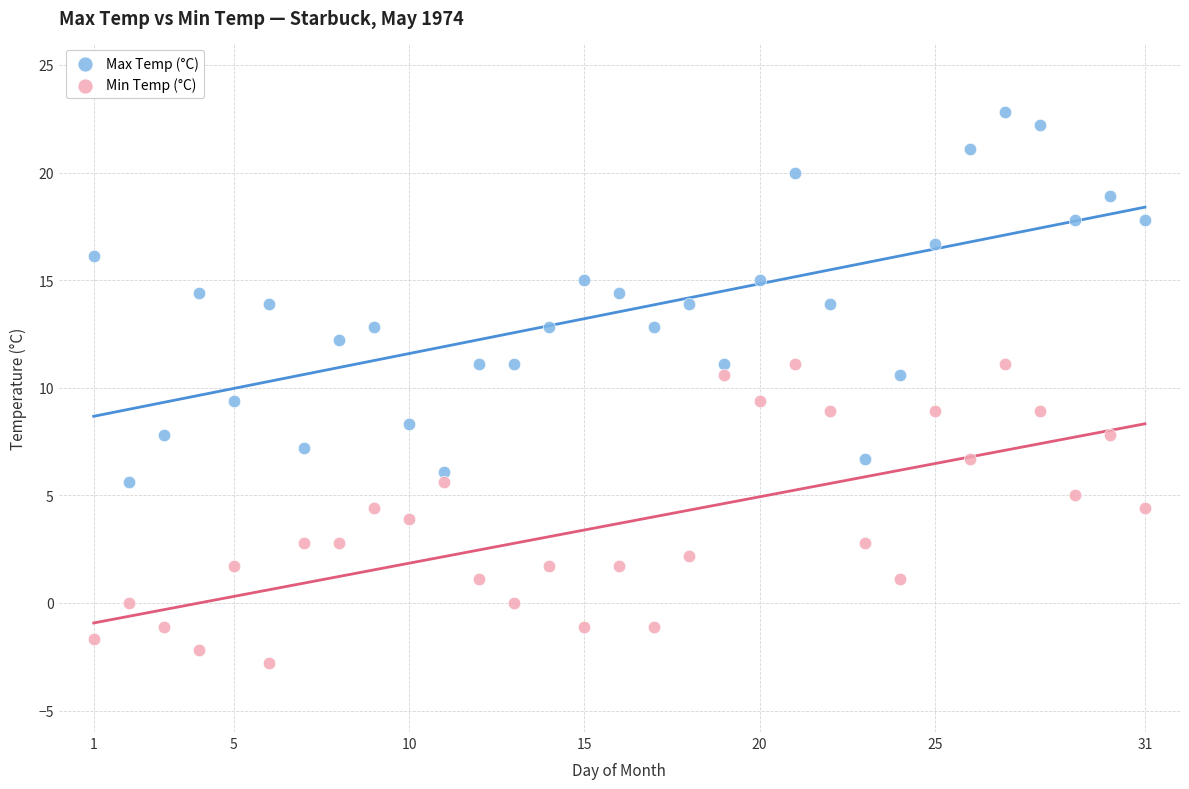

Across all data points, what is the range of Y values (max minus min)?

25.6